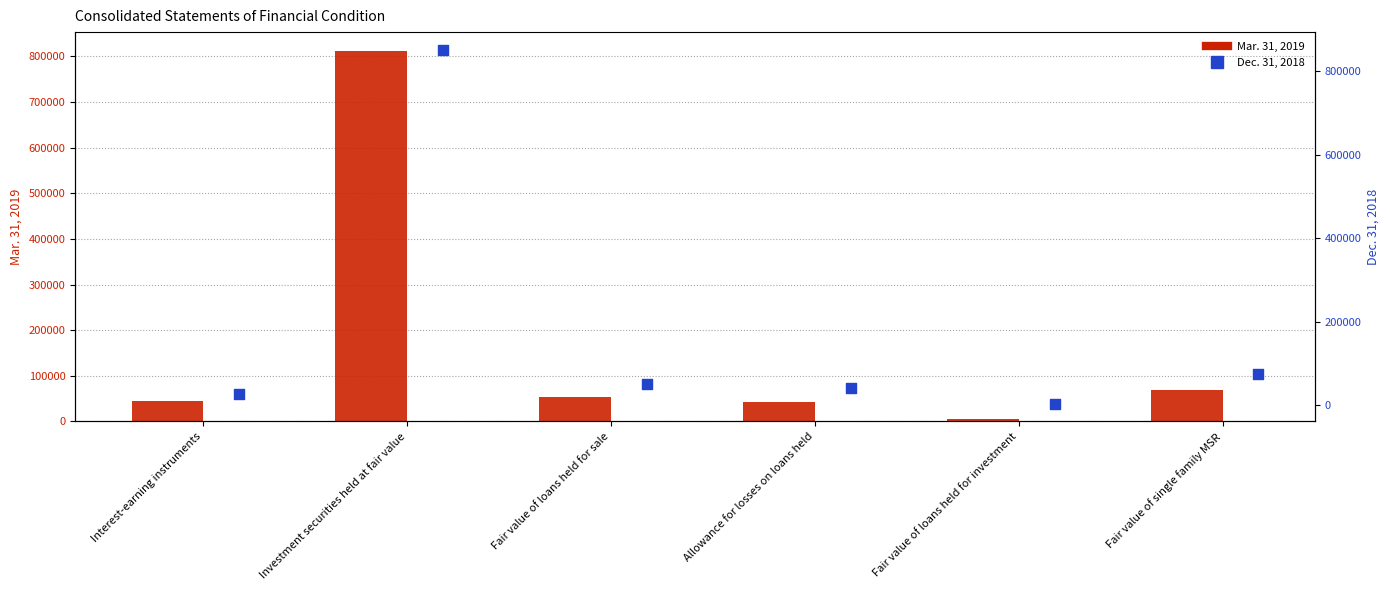

At which category is the sum across all series the highest?

Investment securities held at fair value